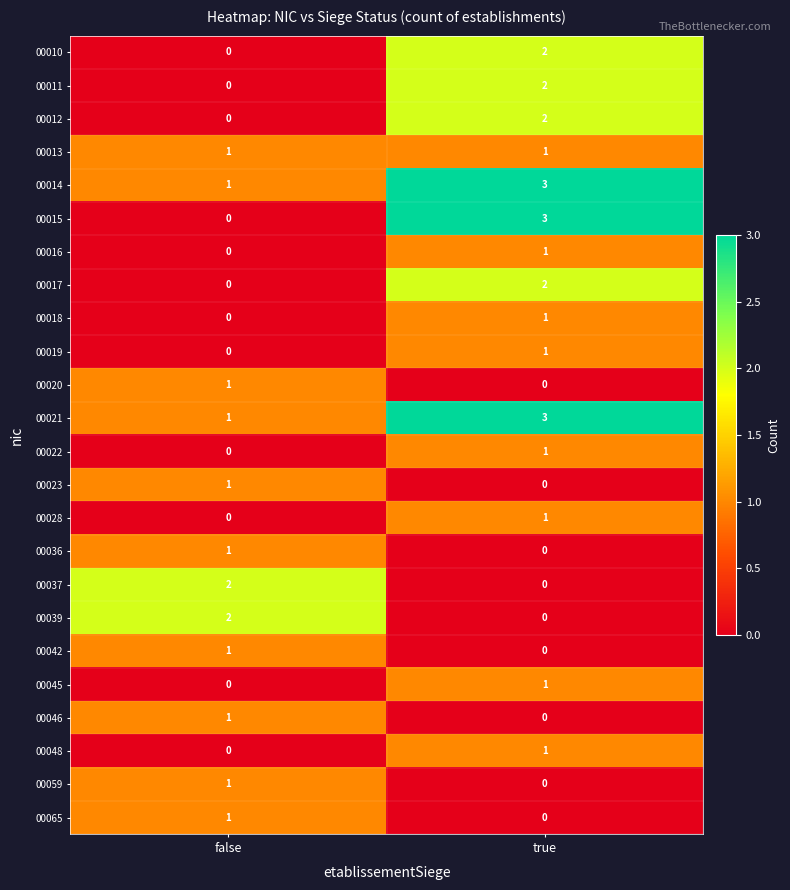

How many distinct data groups are displayed?

24